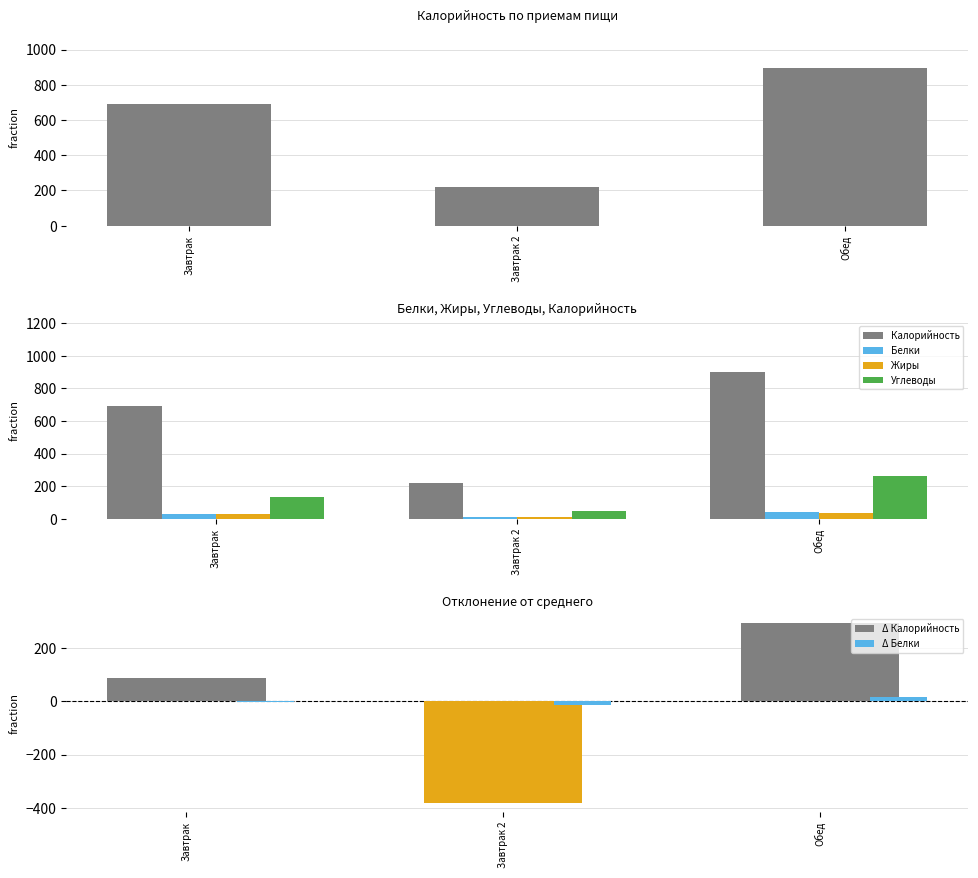

Which has a higher value, Завтрак or Обед?

Обед